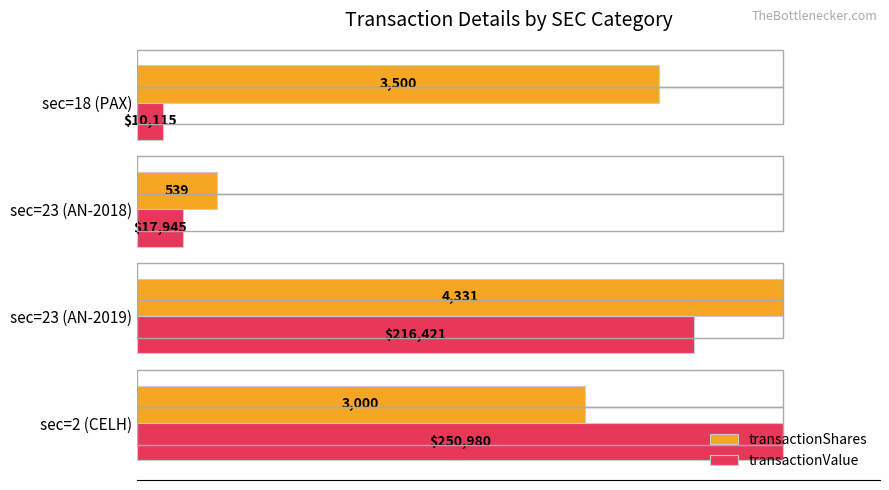

What are all the series names shown in the legend?

transactionShares, transactionValue